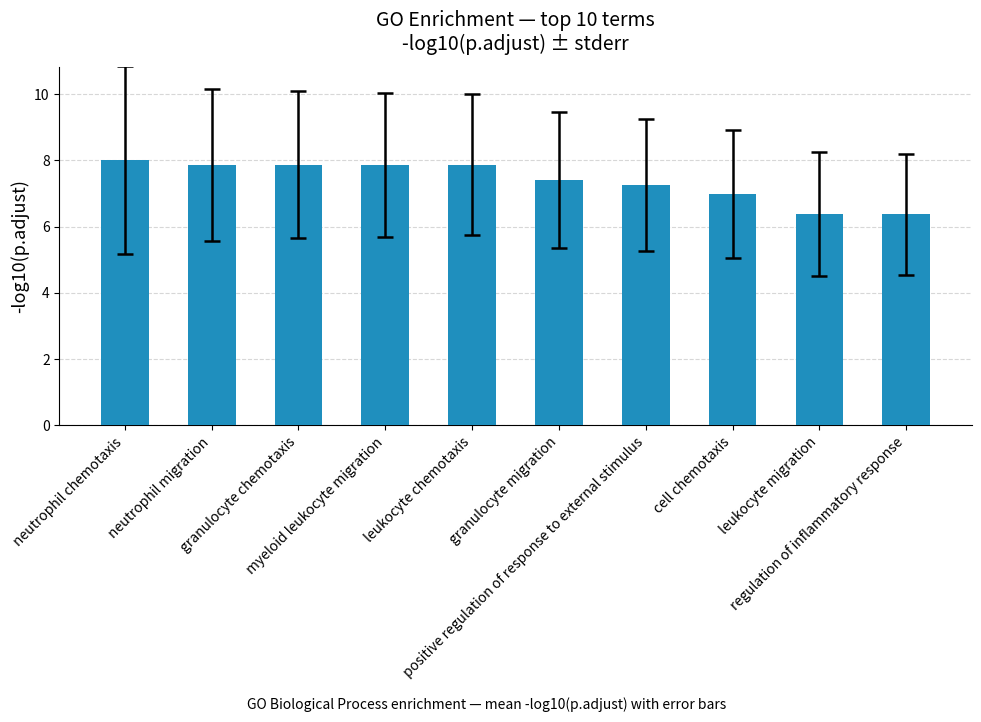

Are the bars horizontal?

No